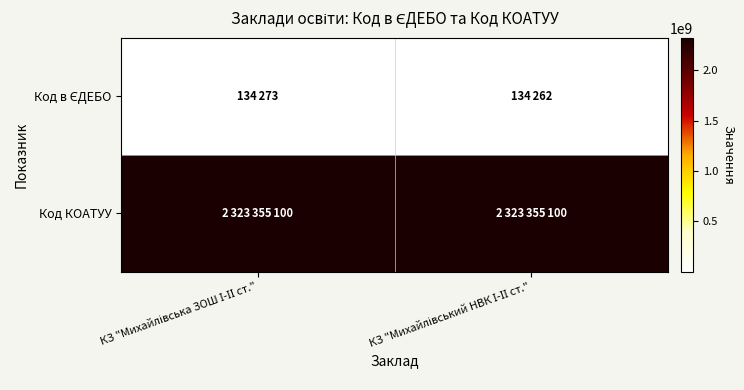

What is the minimum value shown in the chart?

134262